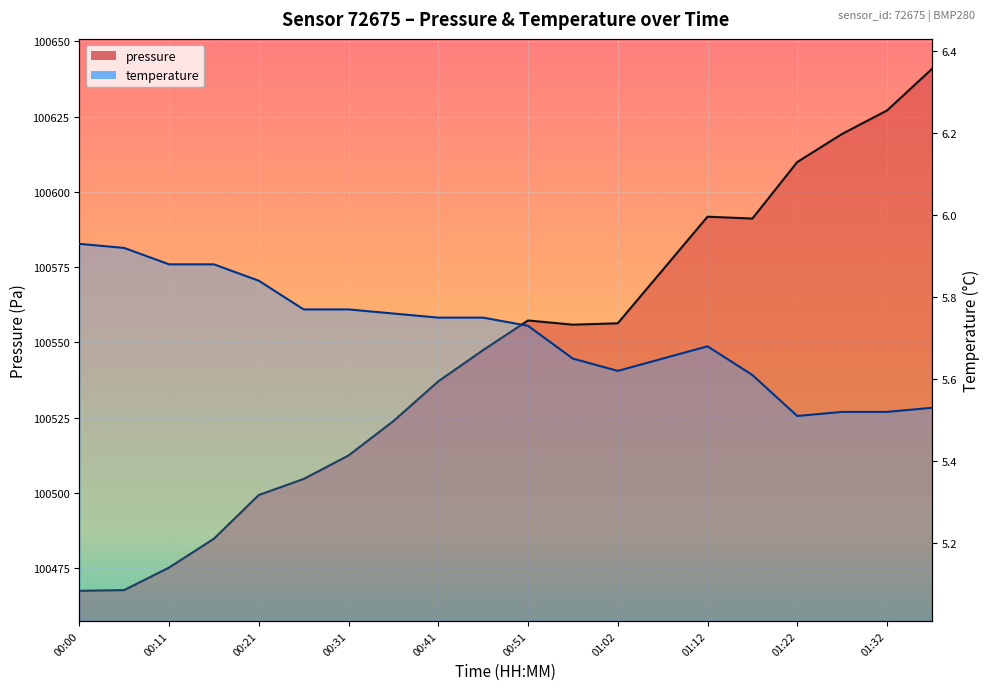

At which label does pressure first exceed 100555?

00:51